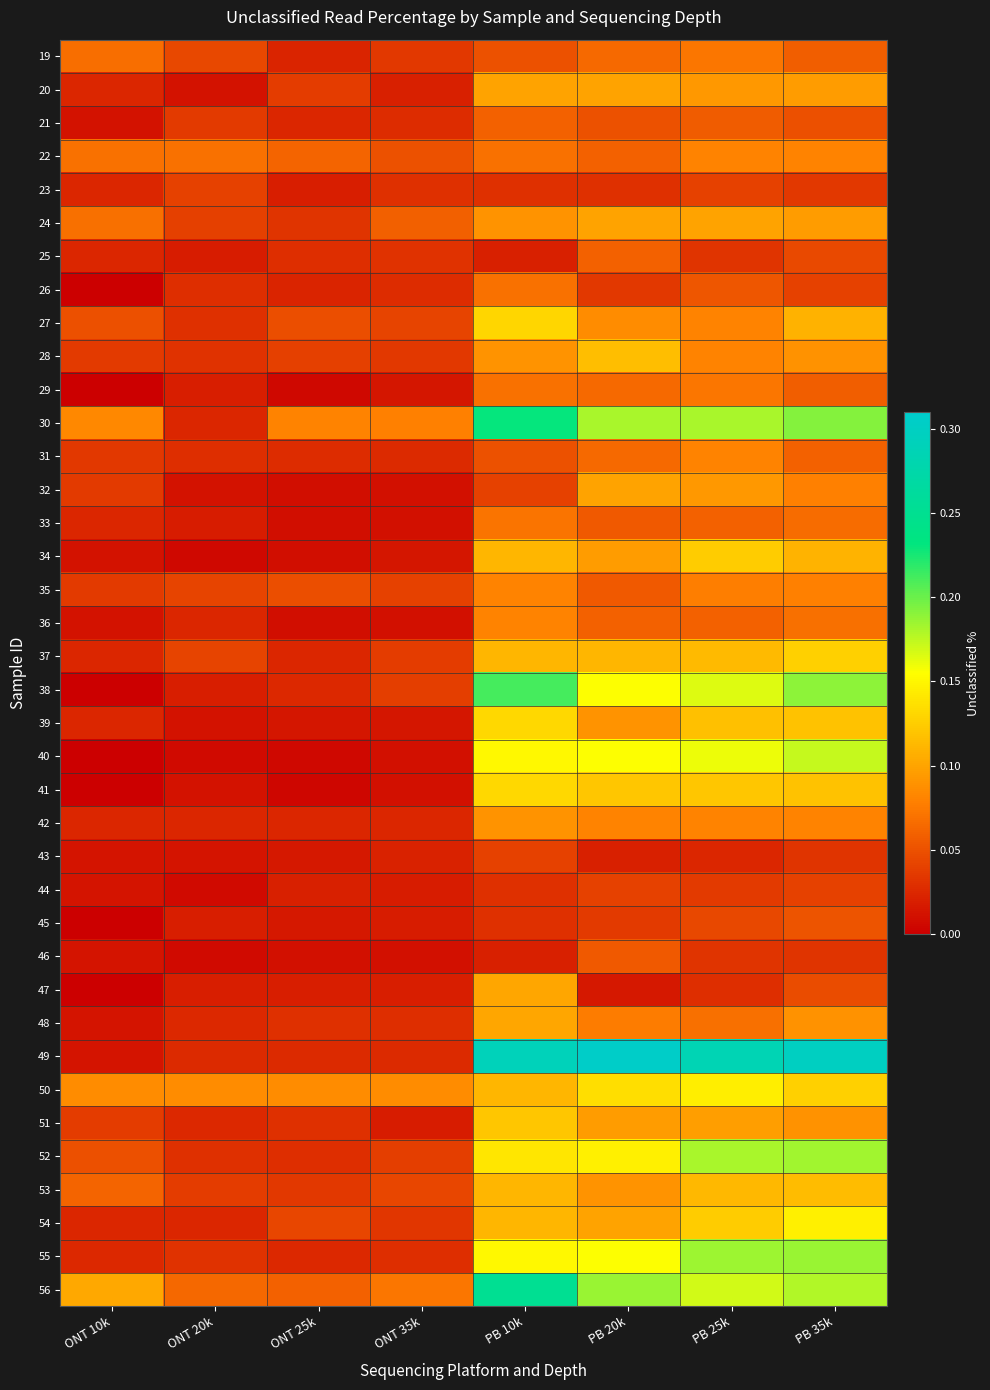

At which category does the chart reach its peak across all series?

PB 20k